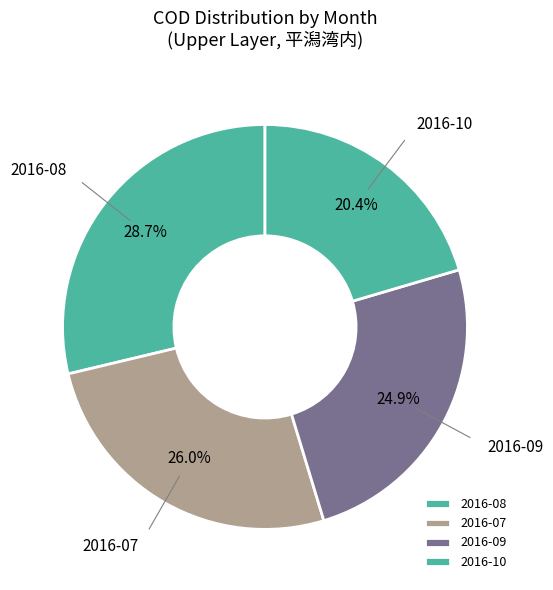

Does any single category account for the majority?

No